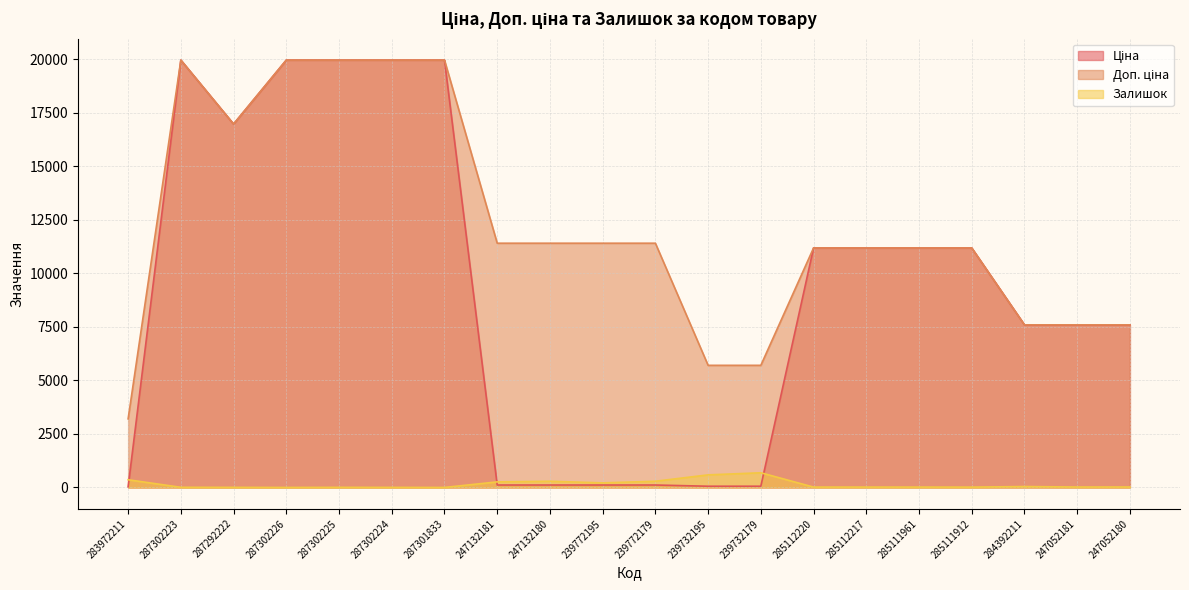

What is the label of the 18th point from the left?

284392211